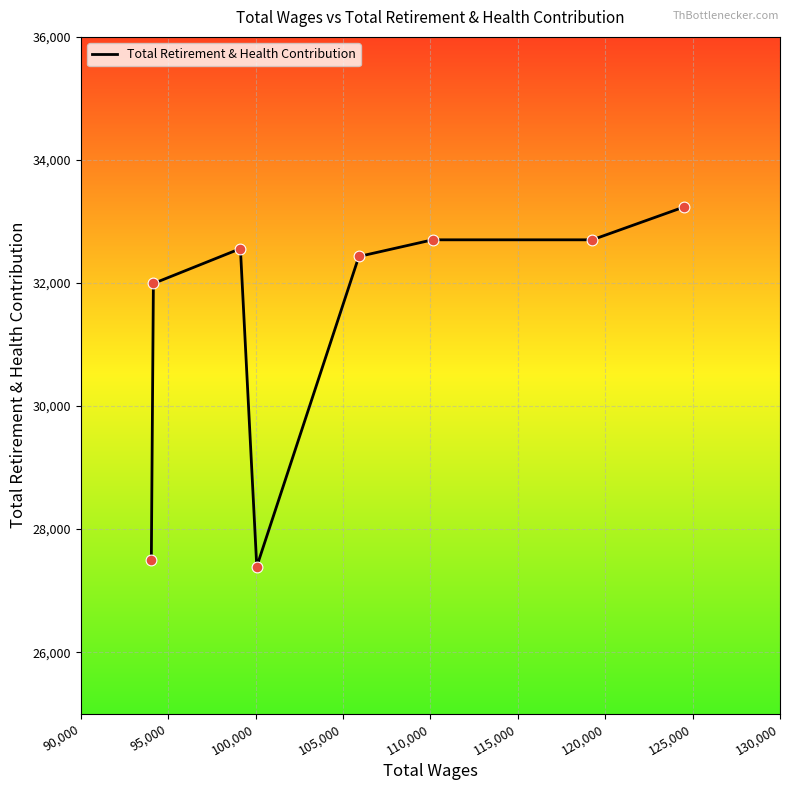

What is the smallest value displayed?

27391